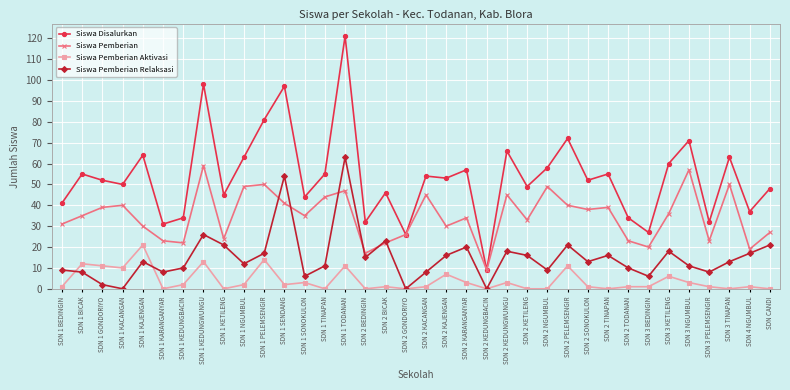

Does the chart have visible grid lines?

Yes